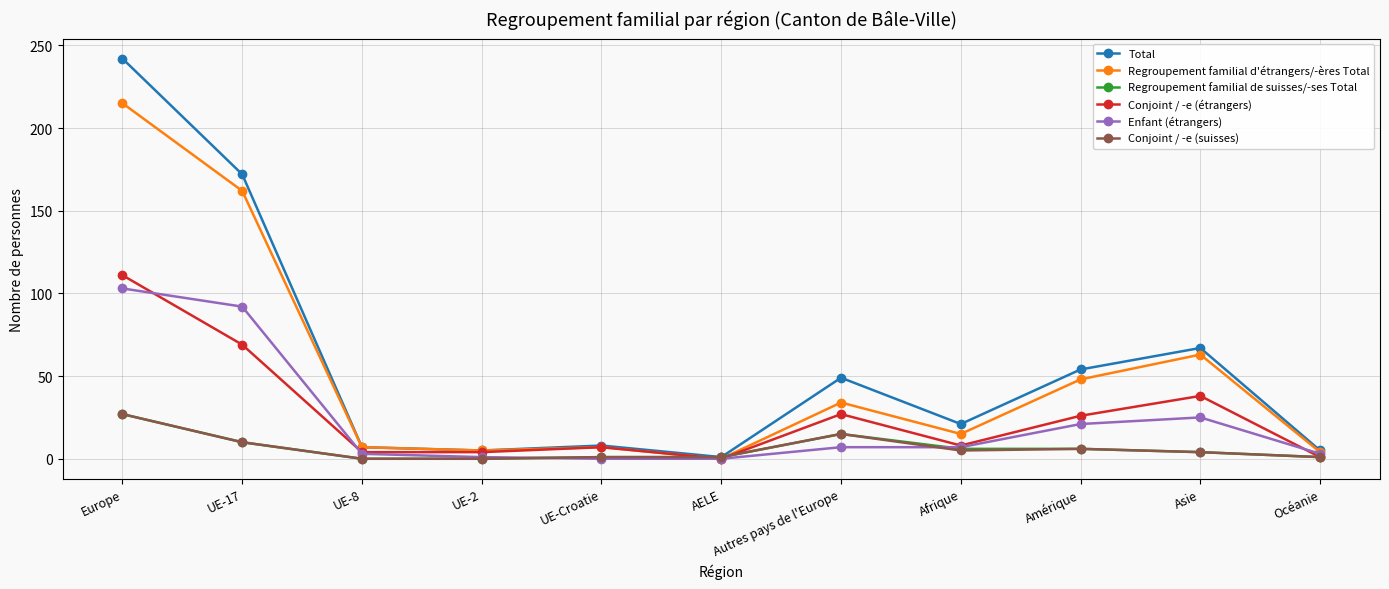

What is the spread (max minus min) of values at Asie?

63